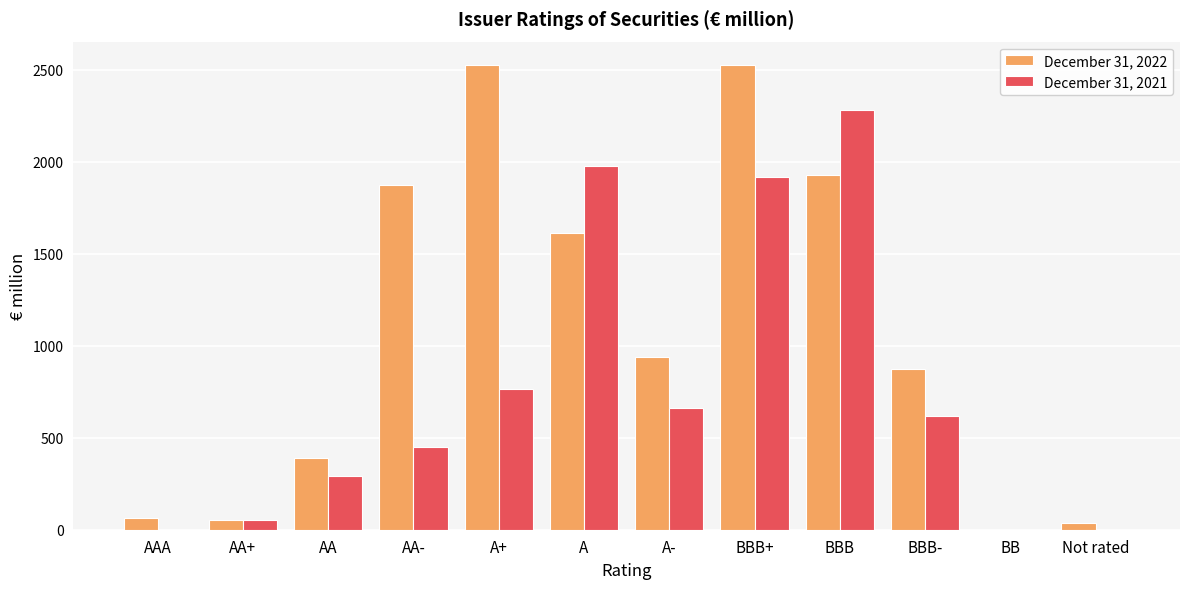

True or false: December 31, 2022 has a value of -1756 at BB.

False